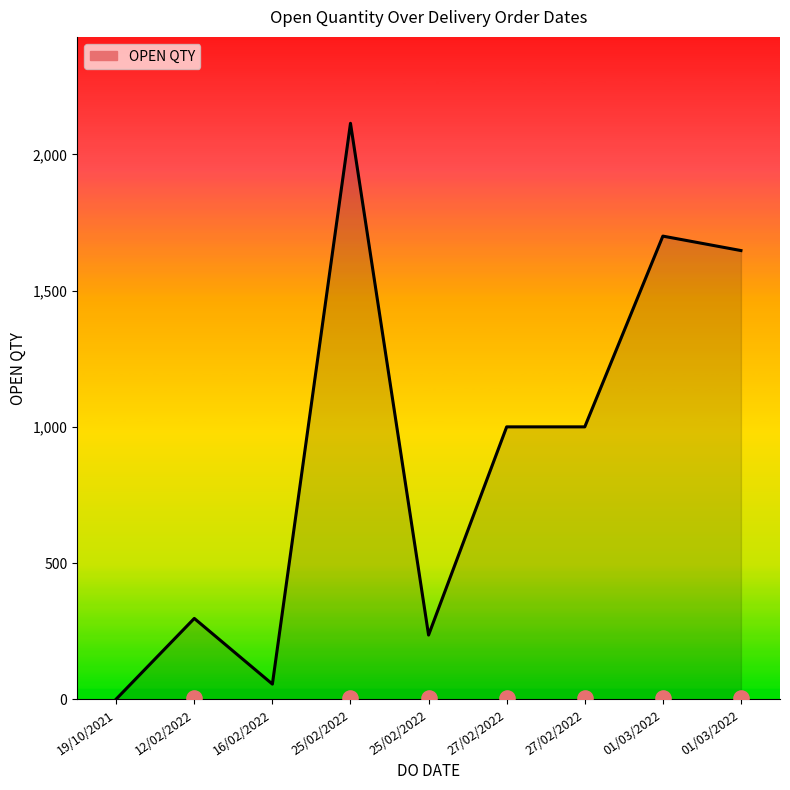

Which has a higher value, 27/02/2022 or 12/02/2022?

27/02/2022